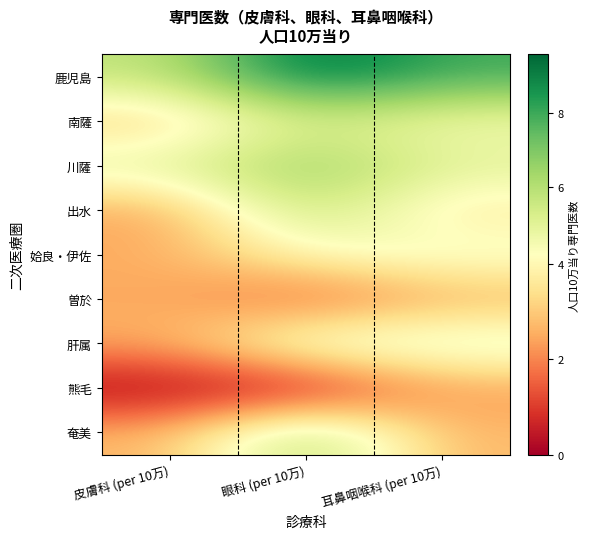

List the series in order of their peak value, lowest first.

熊毛, 曽於, 姶良・伊佐, 肝属, 南薩, 出水, 奄美, 川薩, 鹿児島